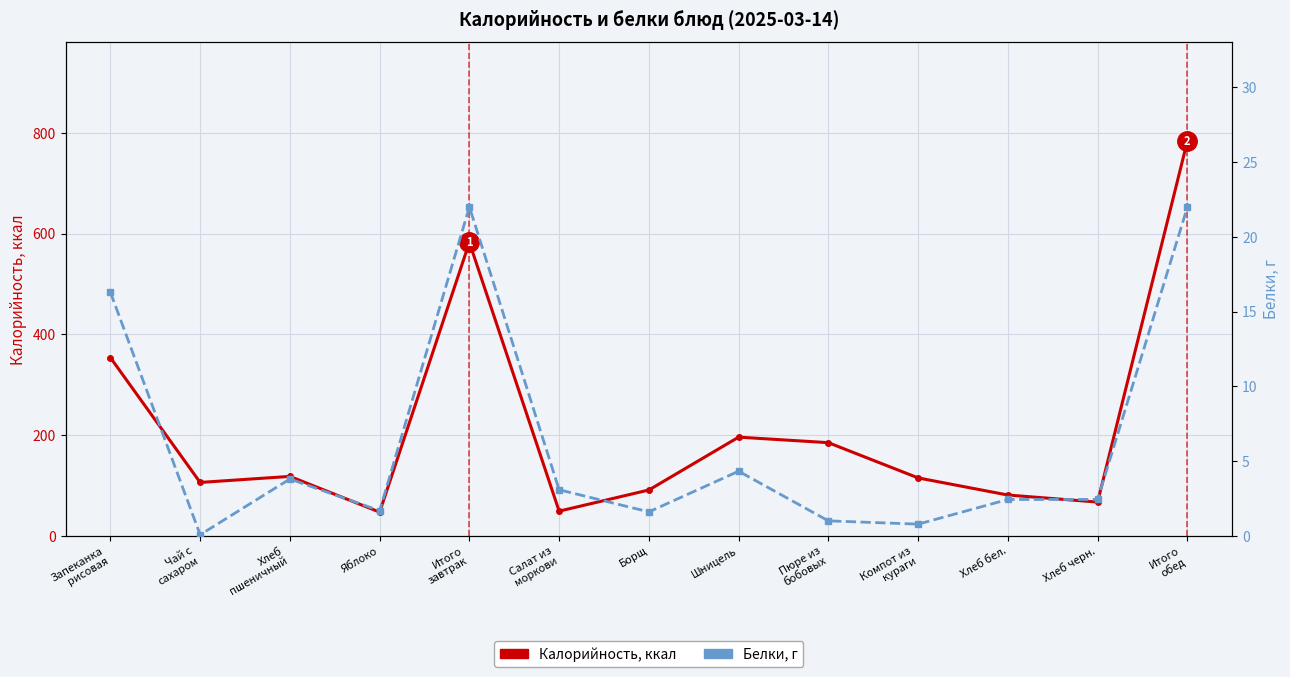

How many data points in Калорийность, ккал are above 115?

6